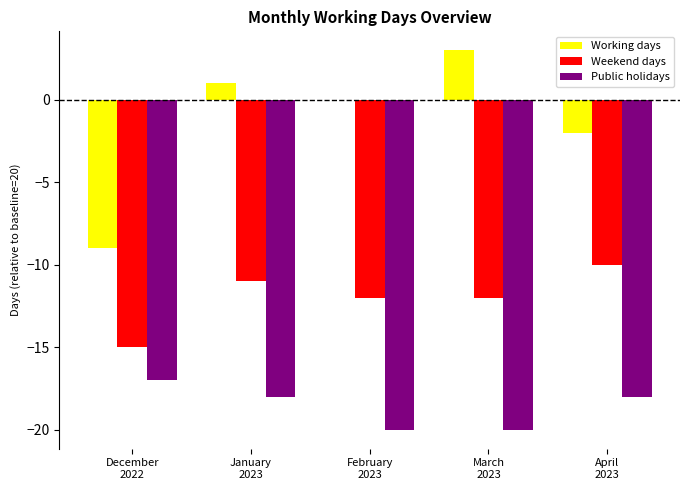

Reading left to right, extract all data points from this chart.

Working days: -9	1	0	3	-2
Weekend days: -15	-11	-12	-12	-10
Public holidays: -17	-18	-20	-20	-18